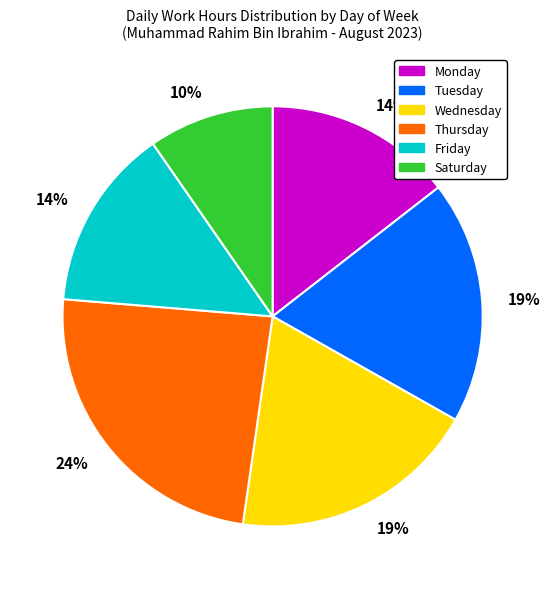

To the nearest percent, what is the average slice percentage?

17%